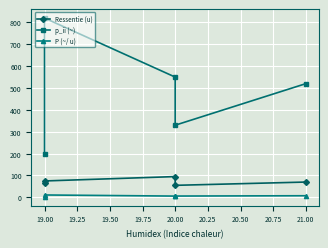

At which category is the sum across all series the highest?

19.00